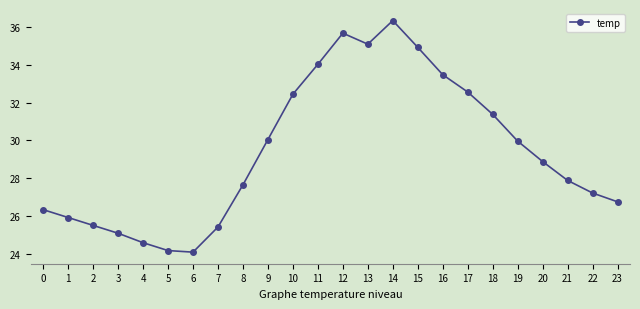

What is the approximate value at 4?

24.6